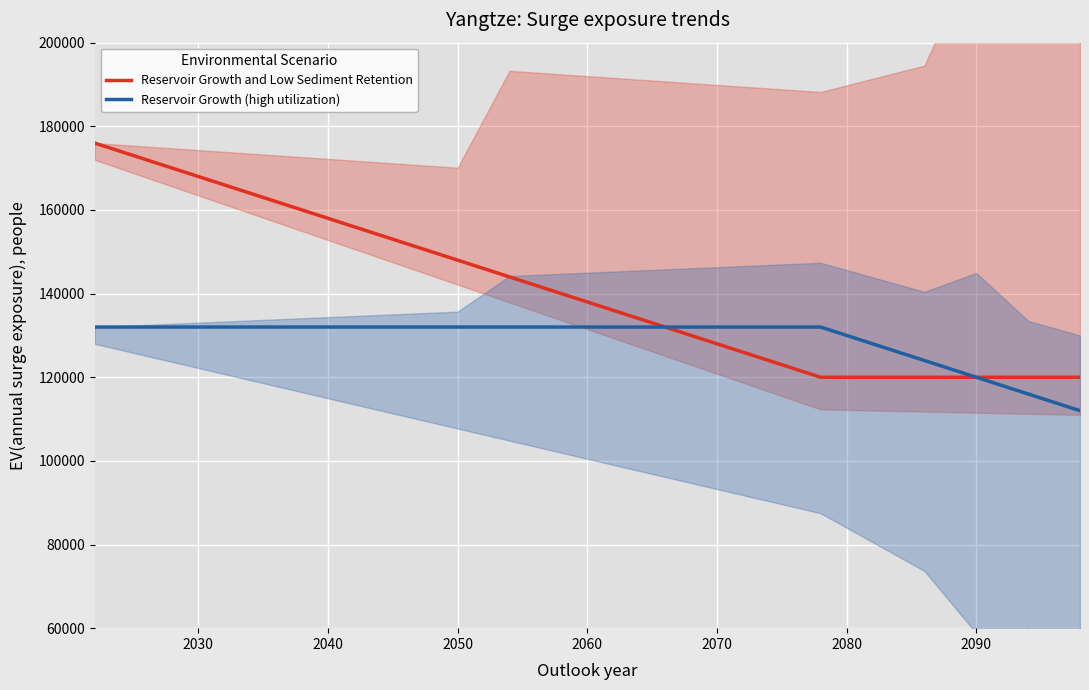

True or false: Reservoir Growth and Low Sediment Retention has a value of 200180 at 11.

False